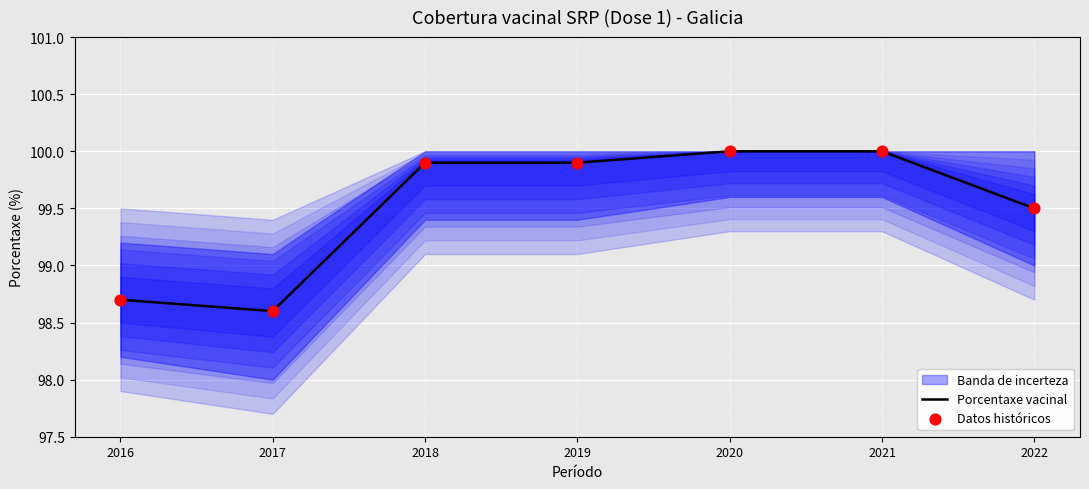

Is the value of Porcentaxe vacinal at 2020 greater than the value of Datos históricos at 2022?

Yes